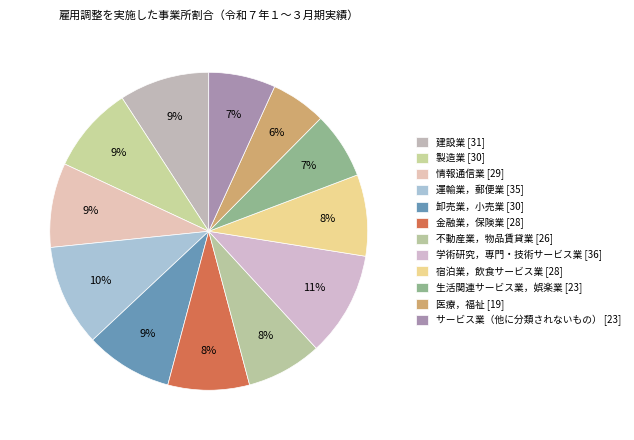

Count the number of slices in the pie.

12